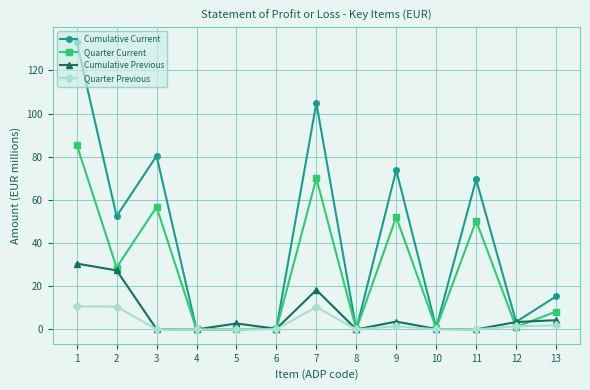

What is the value of the Cumulative Current point at the 7th from the left?

104.9